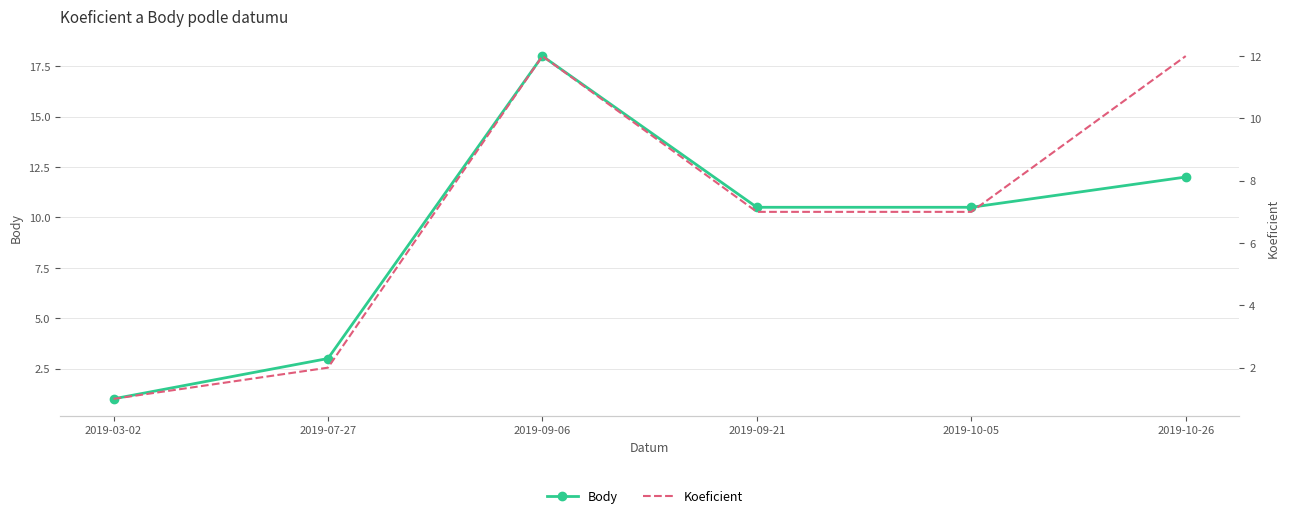

What is the spread (max minus min) of values at 2019-10-05?

3.5